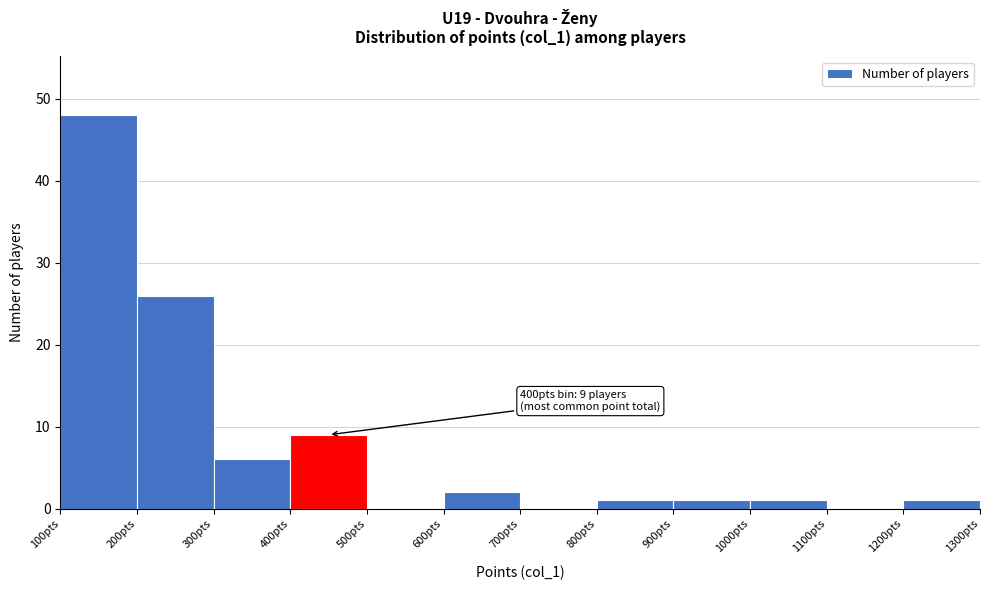

Over which range of the x-axis is the bar tallest?

100 to 200